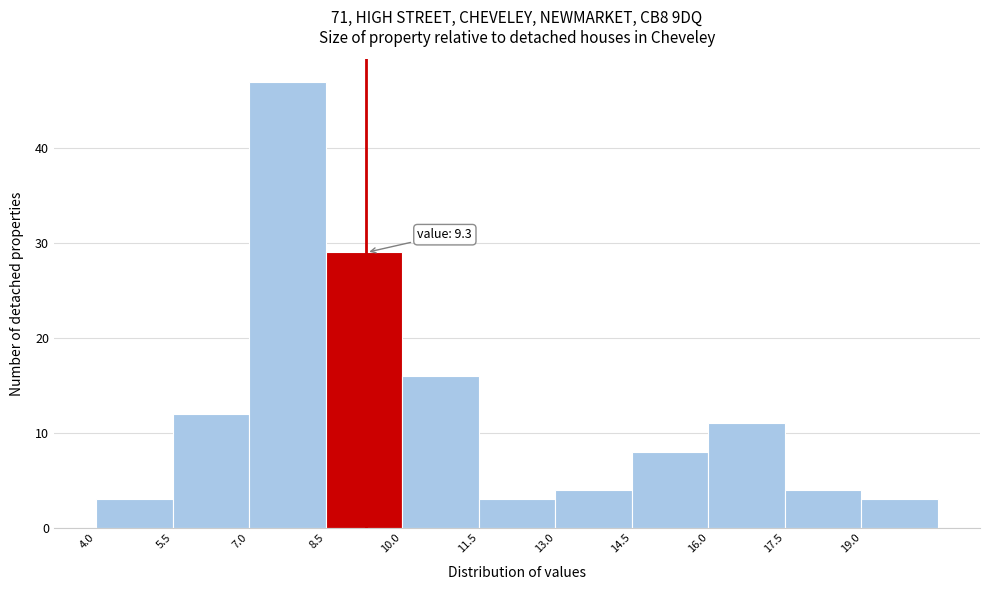

Which range on the x-axis has the tallest bar?

7.0 to 8.5